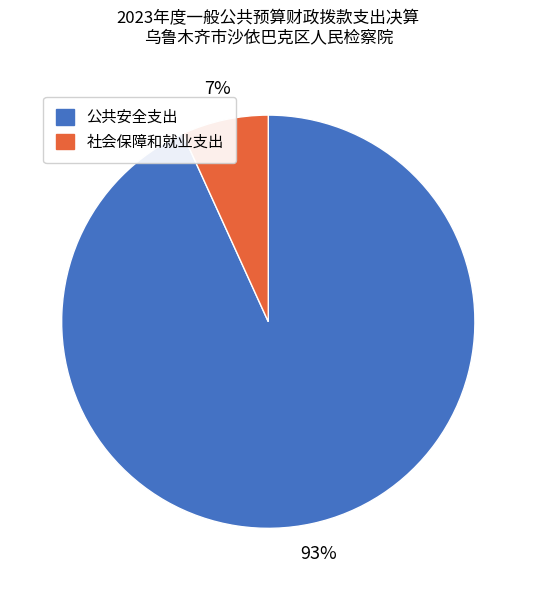

How many segments does this pie chart have?

2